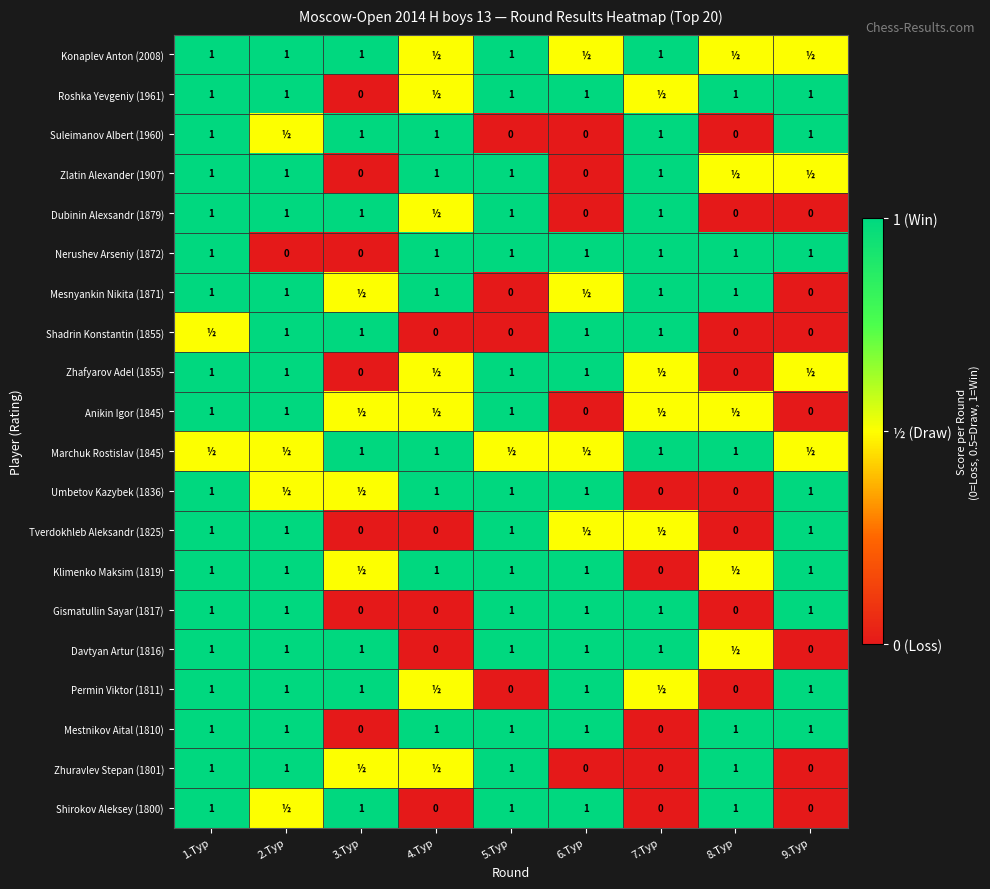

The Permin Viktor (1811) series shows 1.0 at 6.Тур. True or false?

True